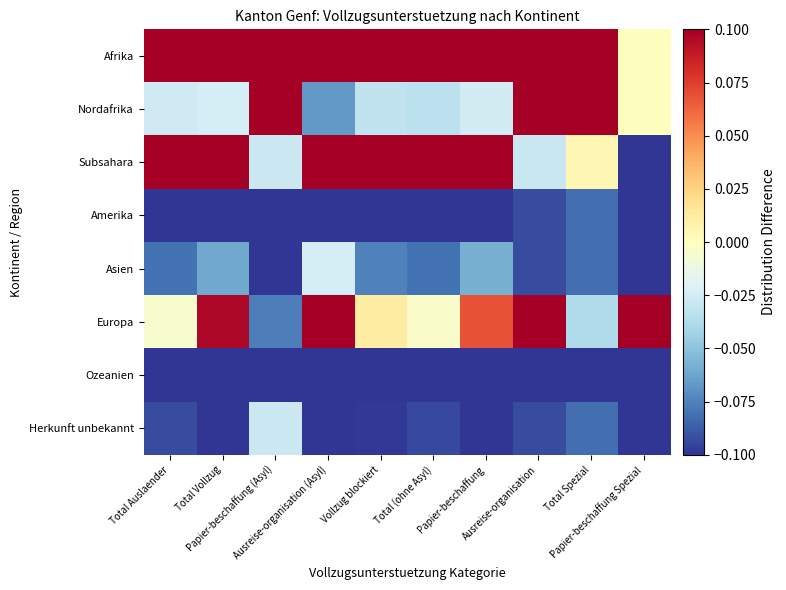

What is the spread (max minus min) of values at Total Spezial?

0.4